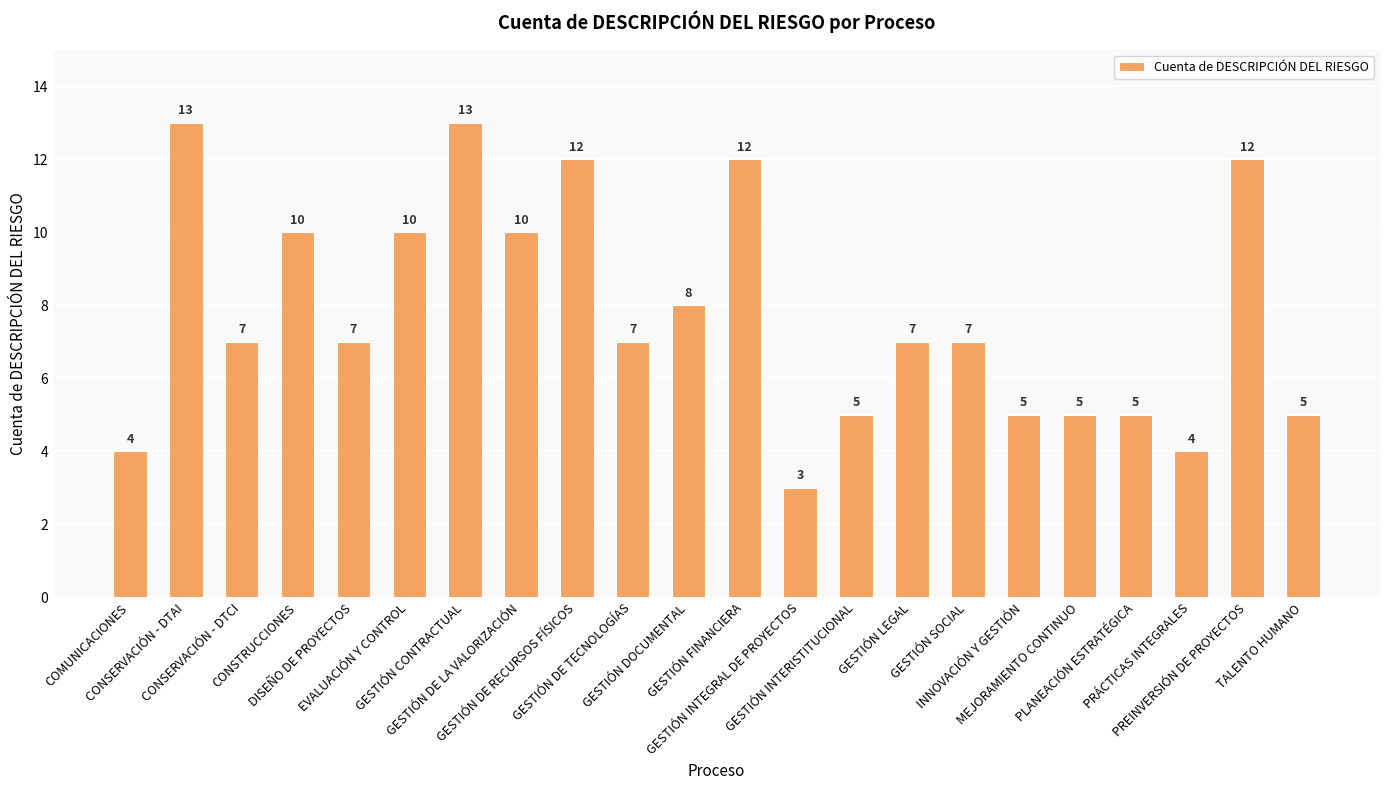

Reading right to left, list all the values displayed in this chart.

TALENTO HUMANO=5	PREINVERSIÓN DE PROYECTOS=12	PRÁCTICAS INTEGRALES=4	PLANEACIÓN ESTRATÉGICA=5	MEJORAMIENTO CONTINUO=5	INNOVACIÓN Y GESTIÓN=5	GESTIÓN SOCIAL=7	GESTIÓN LEGAL=7	GESTIÓN INTERISTITUCIONAL=5	GESTIÓN INTEGRAL DE PROYECTOS=3	GESTIÓN FINANCIERA=12	GESTIÓN DOCUMENTAL=8	GESTIÓN DE TECNOLOGÍAS=7	GESTIÓN DE RECURSOS FÍSICOS=12	GESTIÓN DE LA VALORIZACIÓN=10	GESTIÓN CONTRACTUAL=13	EVALUACIÓN Y CONTROL=10	DISEÑO DE PROYECTOS=7	CONSTRUCCIONES=10	CONSERVACIÓN - DTCI=7	CONSERVACIÓN - DTAI=13	COMUNICACIONES=4